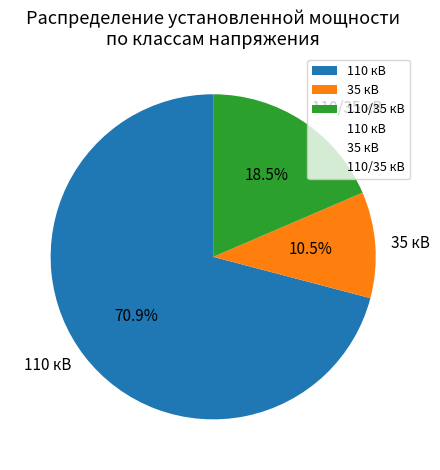

Which slice represents more than half of the pie?

110 кВ